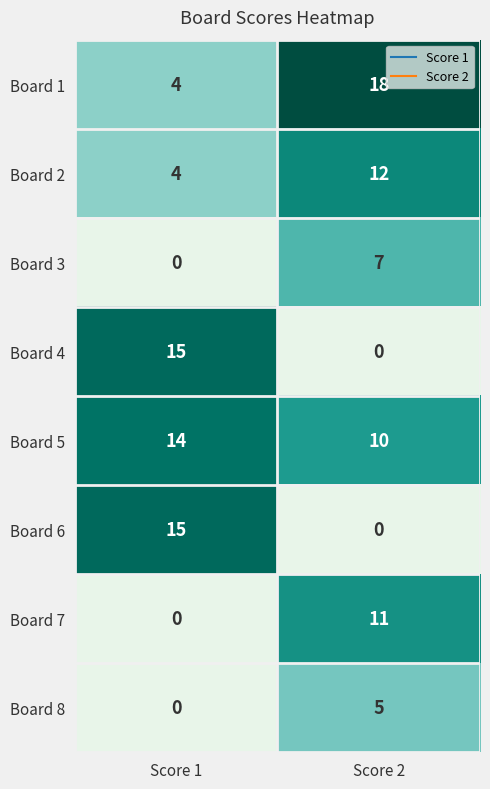

What is the difference between the highest and lowest values at Score 1?

15